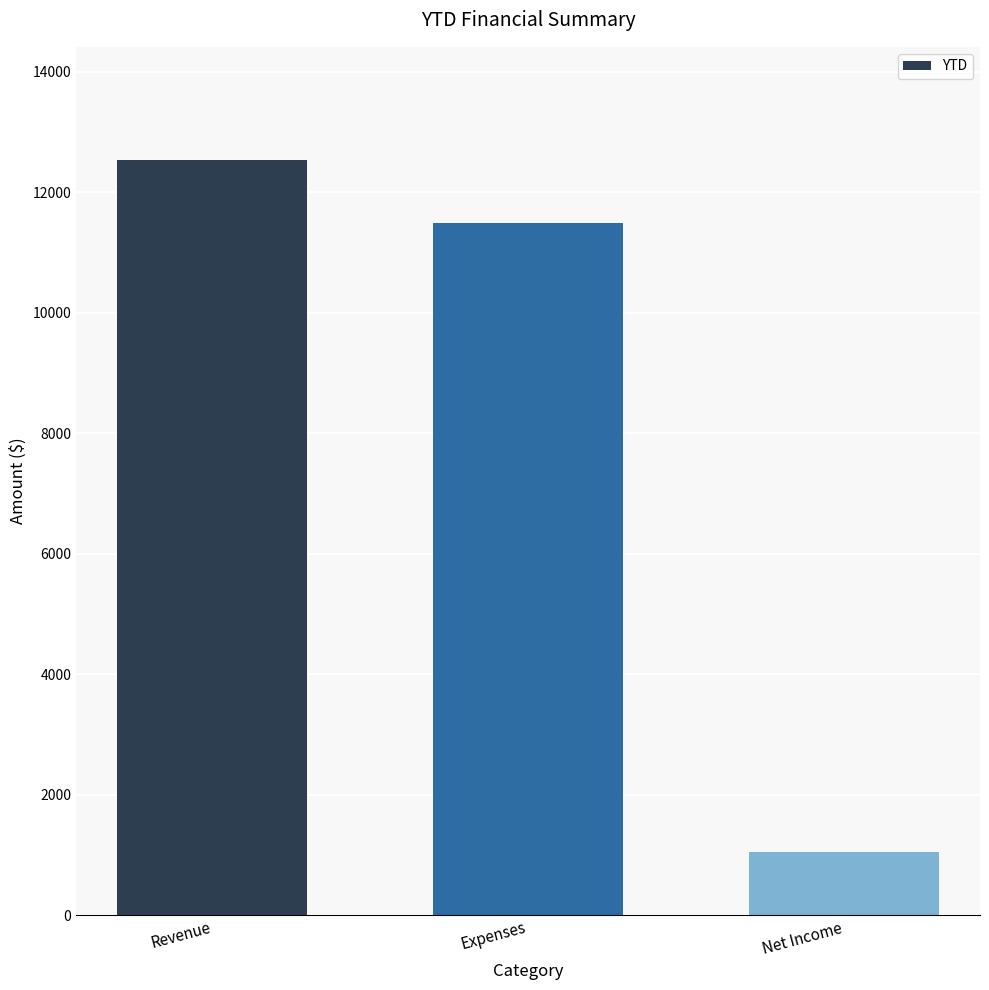

Count the number of data series in this chart.

1